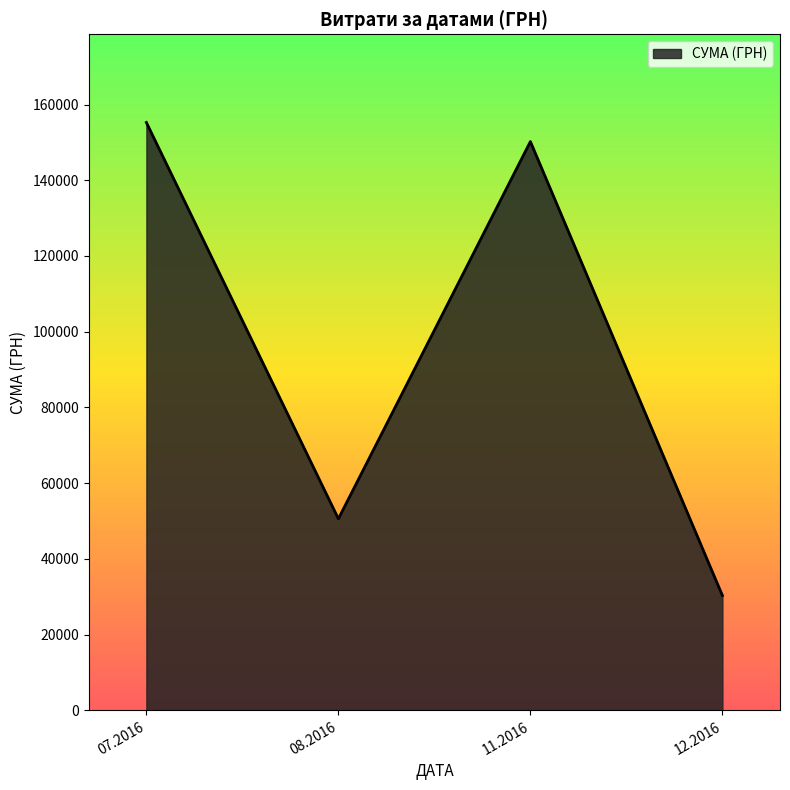

The value at 08.2016 is 70298.4. True or false?

False